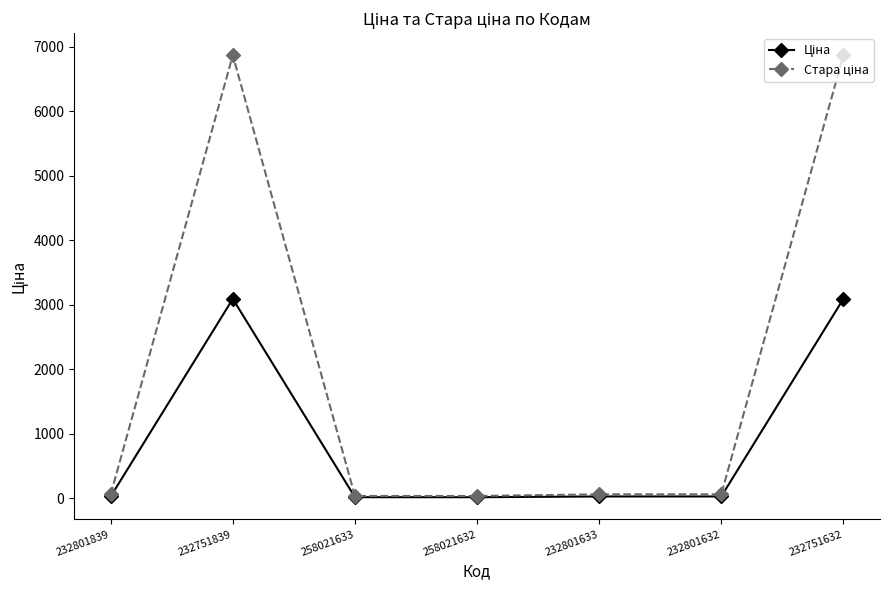

What is the greatest value displayed?

6869.4